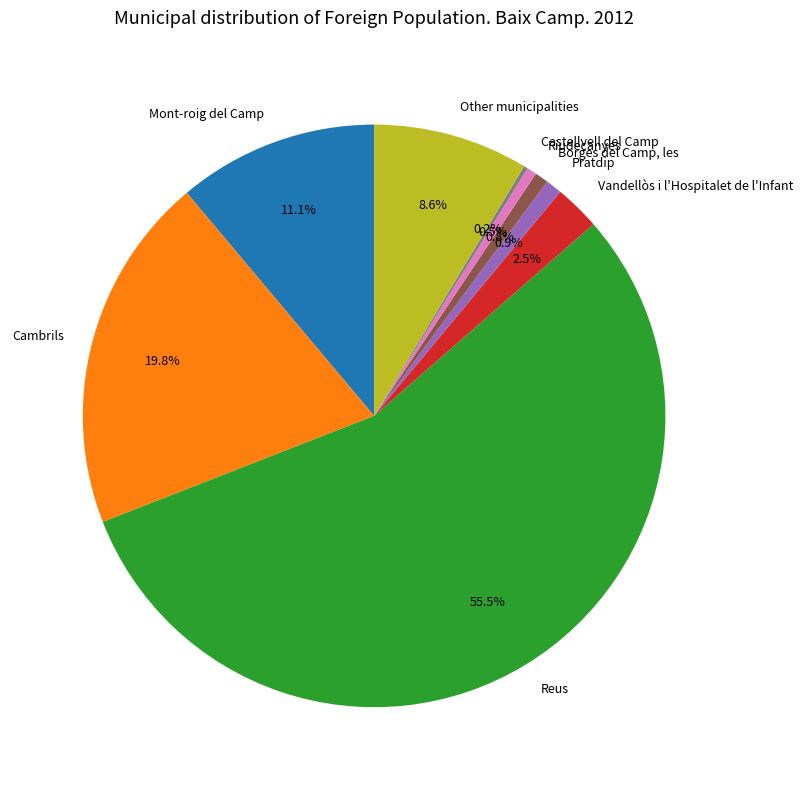

Combined, do Borges del Camp, les and Riudecanyes account for over 50%?

No